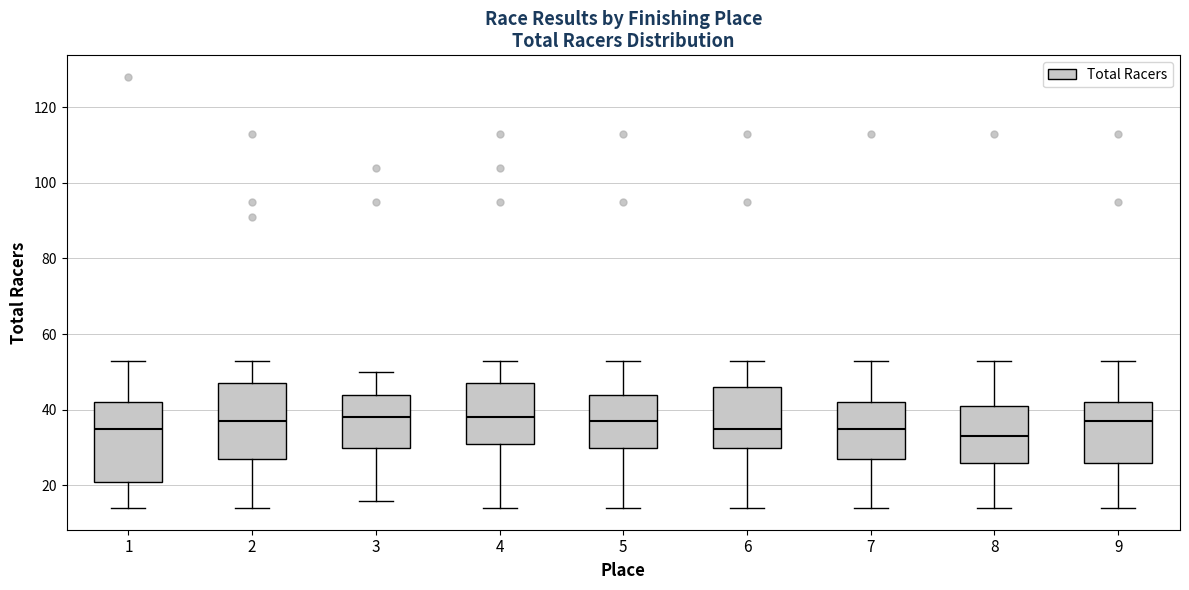

Reading left to right, read every box against the y-axis: the position of its median line, the range the box covers, and the ends of its whiskers. The values are not printed on the chart, so give them approximately, as read against the axis.

1: median 36, box 22 to 42, whiskers 14 to 54
2: median 38, box 28 to 48, whiskers 14 to 54
3: median 38, box 30 to 44, whiskers 16 to 50
4: median 38, box 32 to 48, whiskers 14 to 54
5: median 38, box 30 to 44, whiskers 14 to 54
6: median 36, box 30 to 46, whiskers 14 to 54
7: median 36, box 28 to 42, whiskers 14 to 54
8: median 34, box 26 to 42, whiskers 14 to 54
9: median 38, box 26 to 42, whiskers 14 to 54